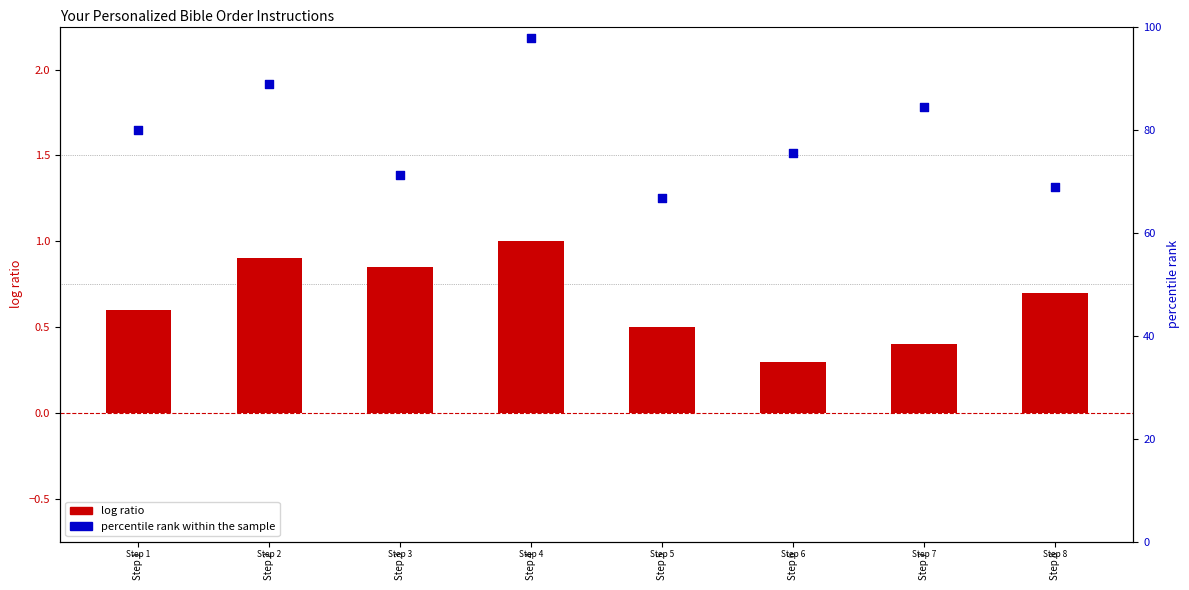

Which series reaches the minimum Y coordinate?

log ratio